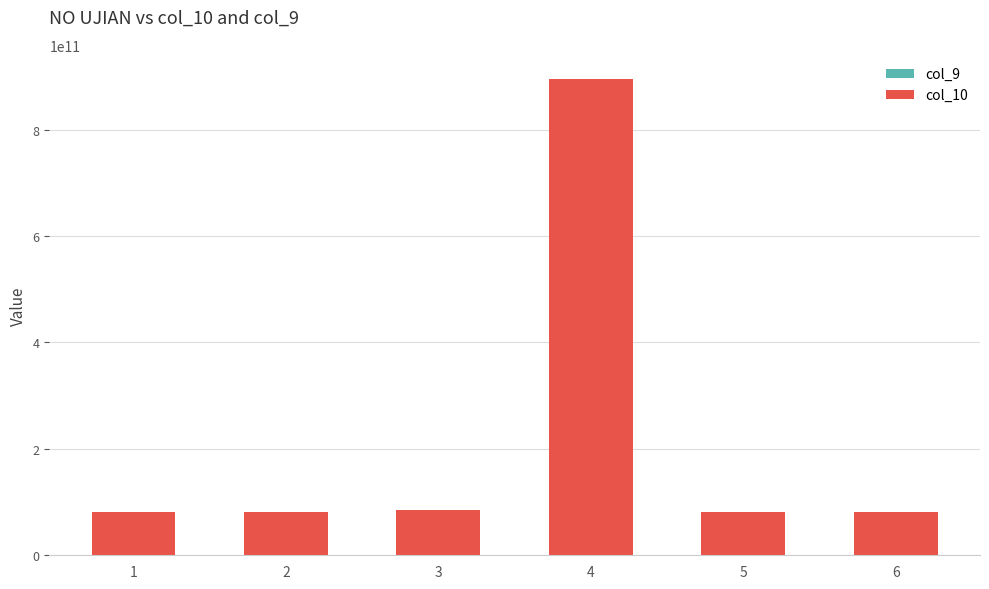

What is the difference between the maximum and second lowest values?

814325365147